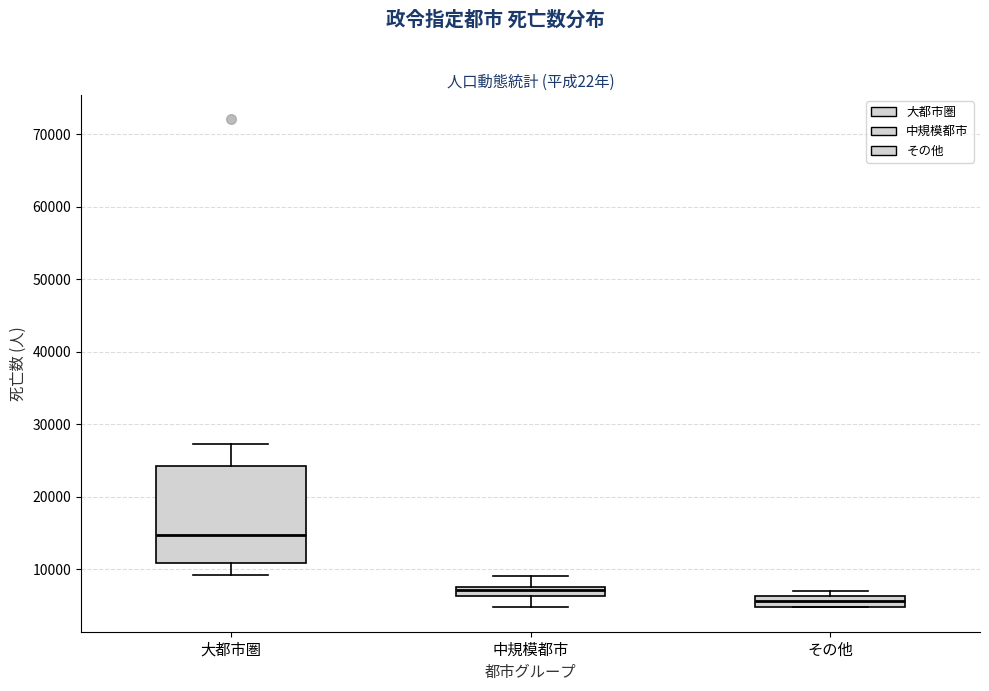

Which box is the tallest, from its lower edge to its upper edge?

大都市圏